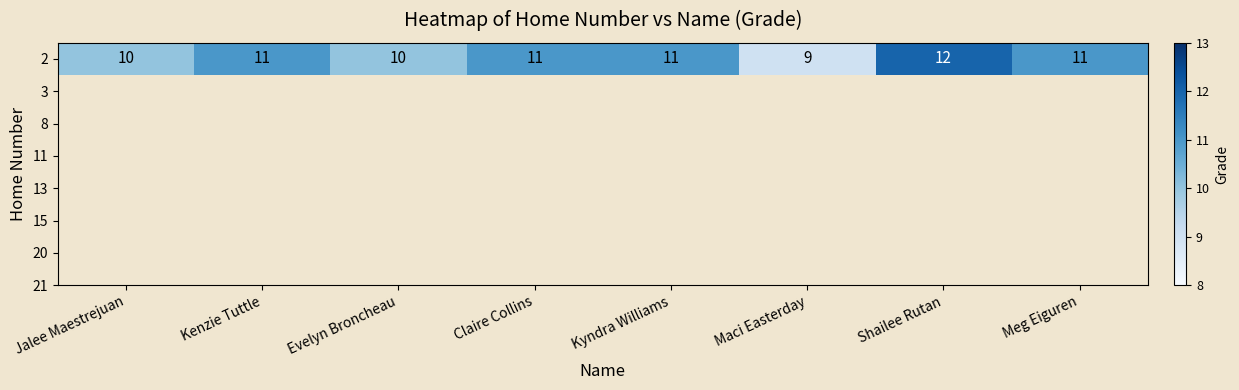

Between Maci Easterday and Kyndra Williams, which is larger?

Kyndra Williams